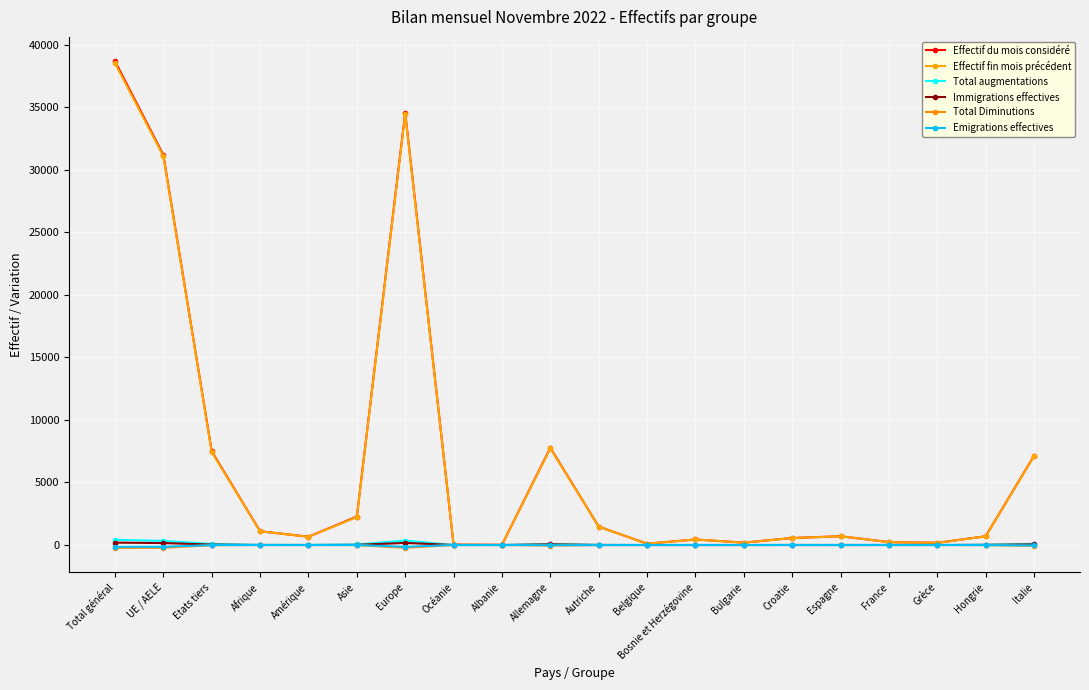

Is it true that Effectif du mois considéré equals 184 at Belgique?

False